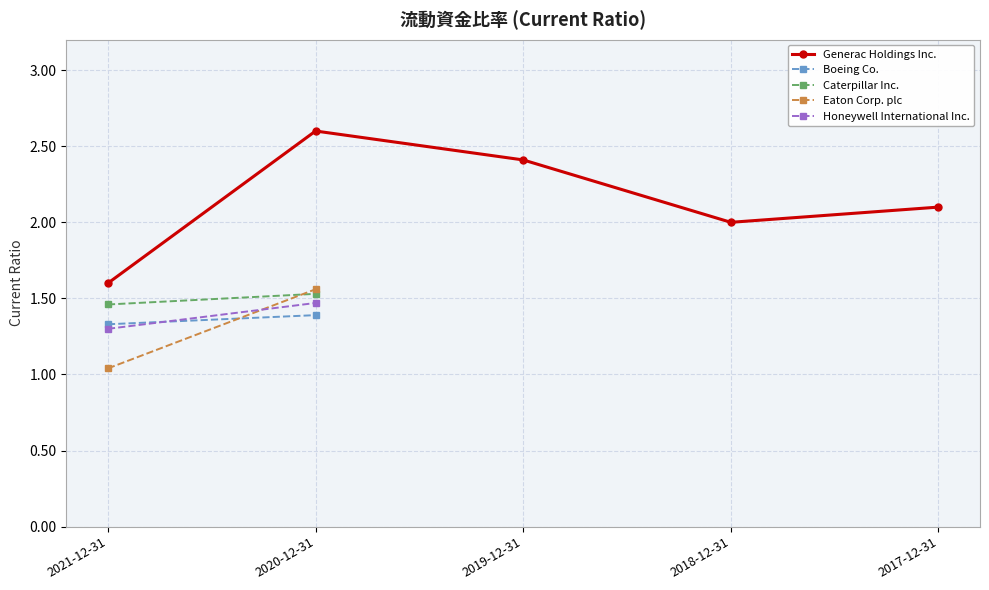

True or false: Boeing Co. and Caterpillar Inc. intersect in this chart.

False